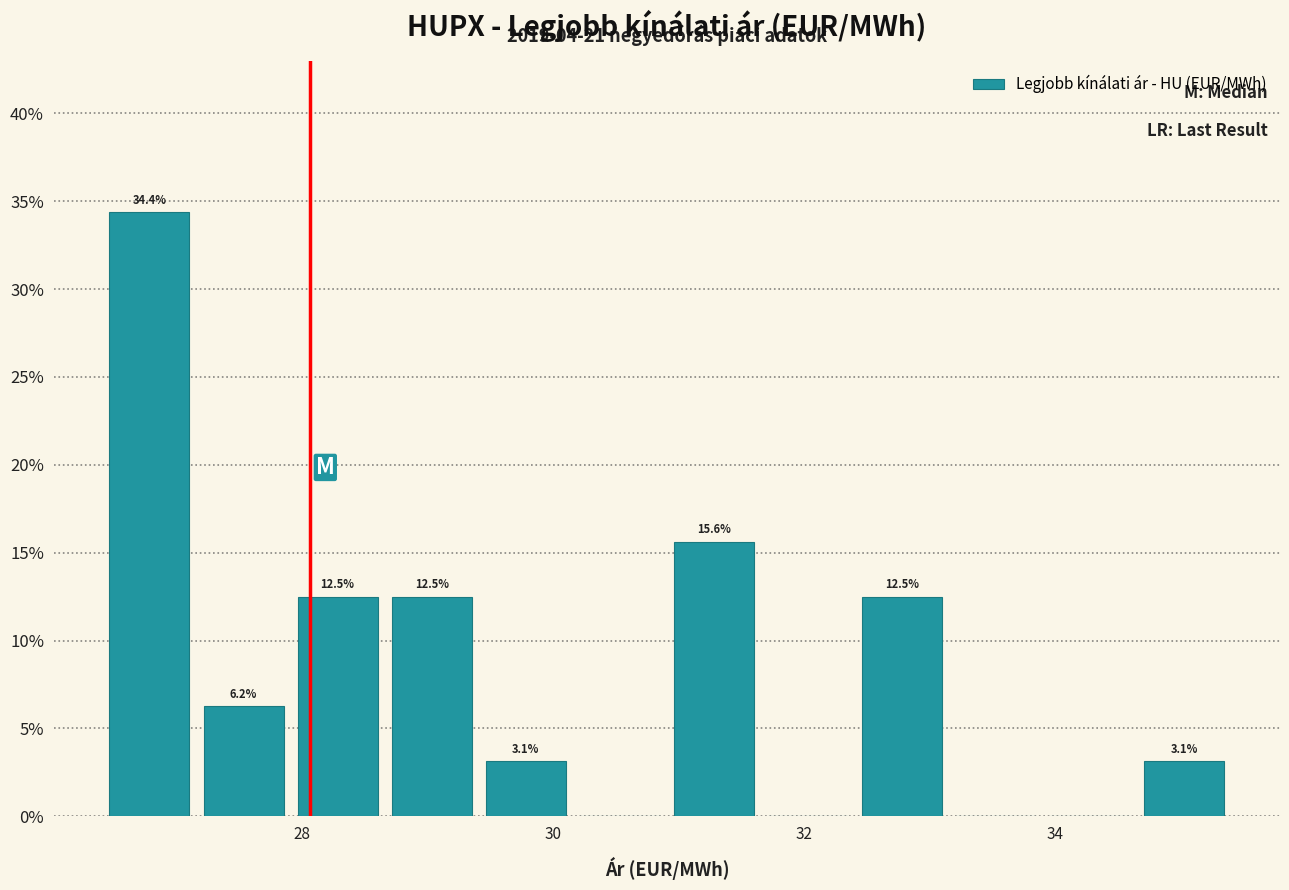

Around what value on the x-axis is the tallest bar? Give the approximate position of its centre, as read against the axis.

26.8